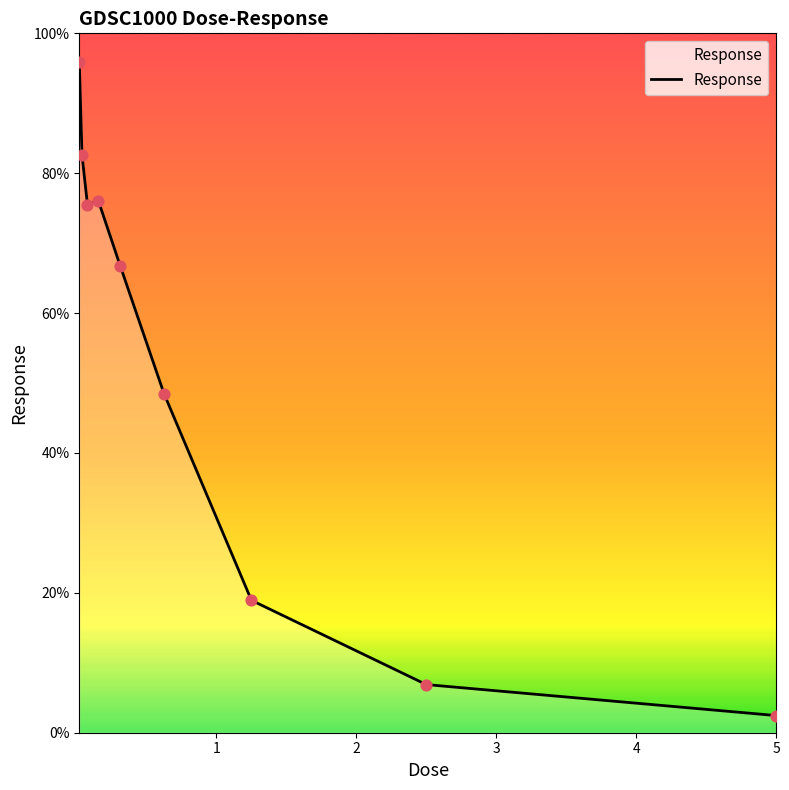

What is the maximum value shown in the chart?

95.9